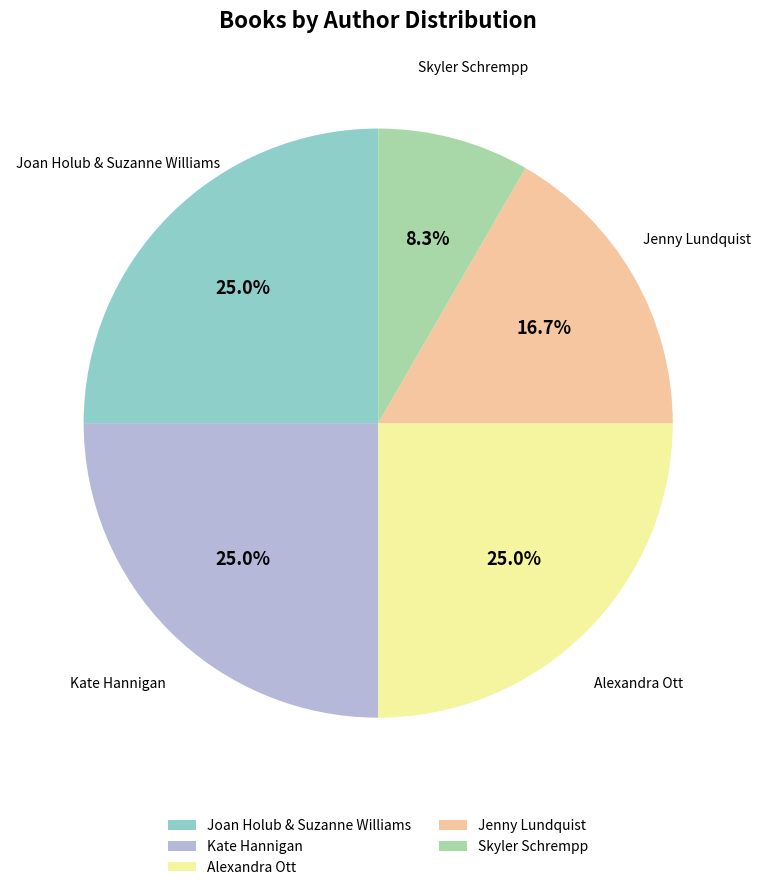

To the nearest percent, what is the difference between the largest and smallest slice percentages?

17%